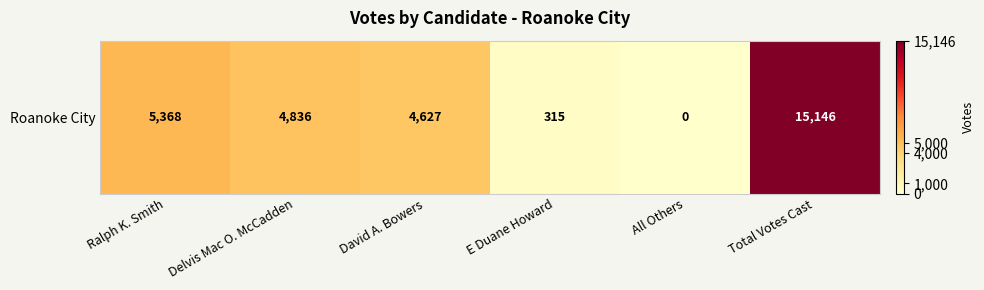

The chart shows a value of 4627 at David A. Bowers. True or false?

True